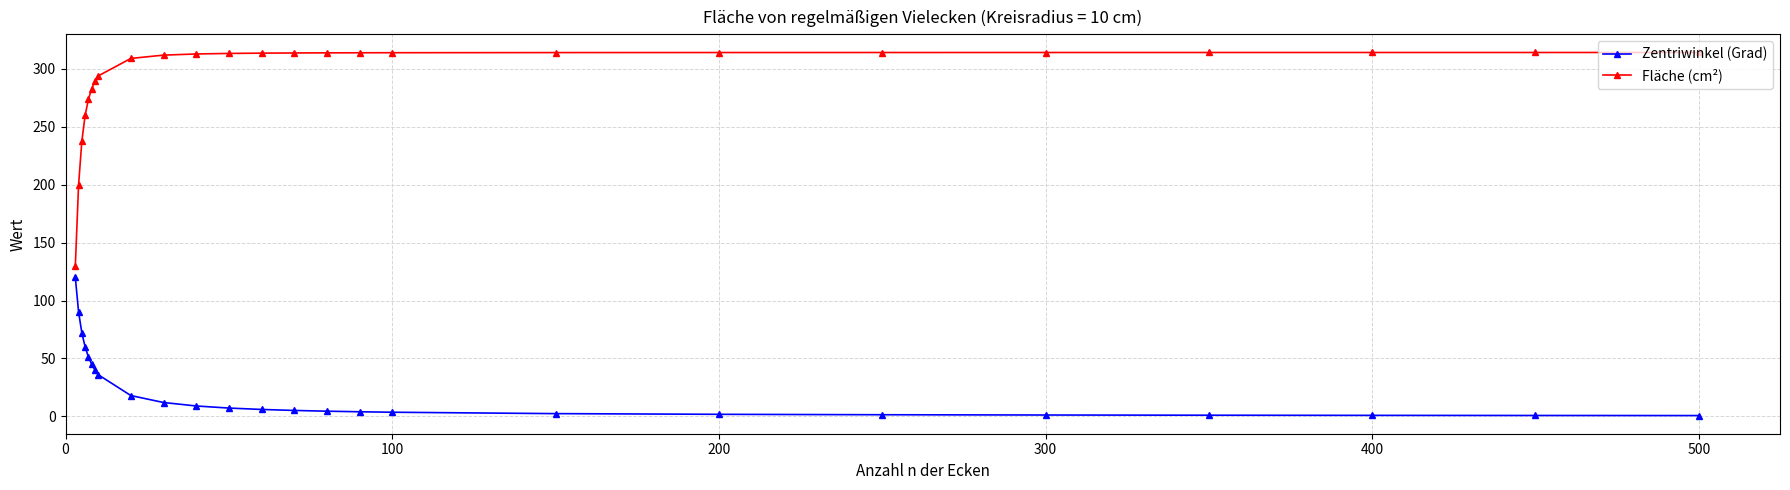

What are all the series names shown in the legend?

Zentriwinkel (Grad), Fläche (cm²)